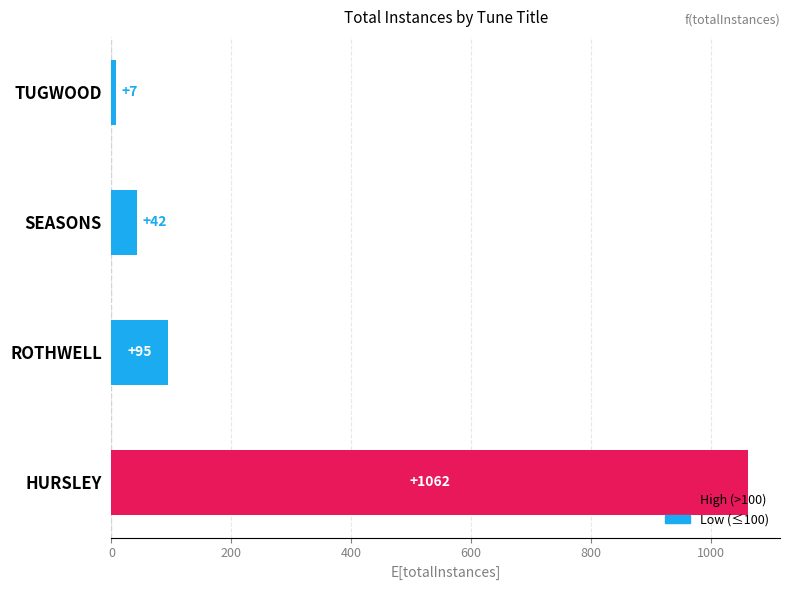

Which category has the lowest value across all series?

TUGWOOD